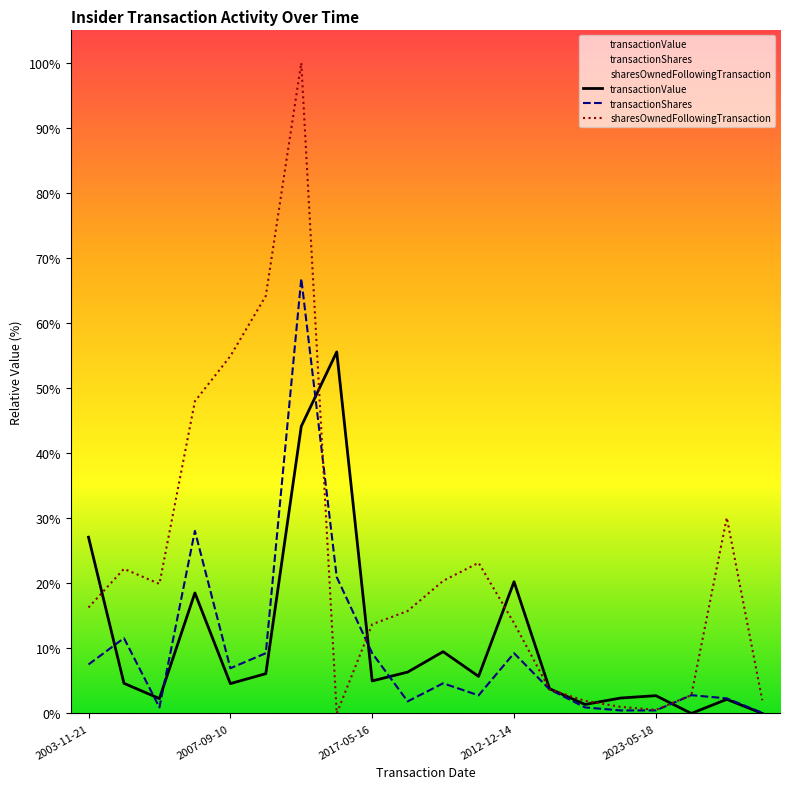

At which category is the sum across all series the highest?

2010-06-16